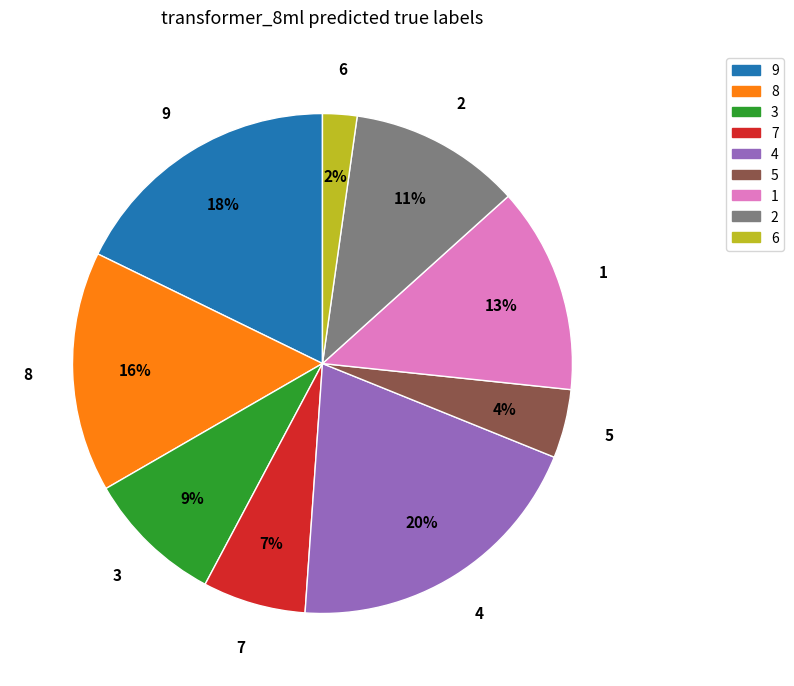

Rank the categories by value from lowest to highest.

6, 5, 7, 3, 2, 1, 8, 9, 4